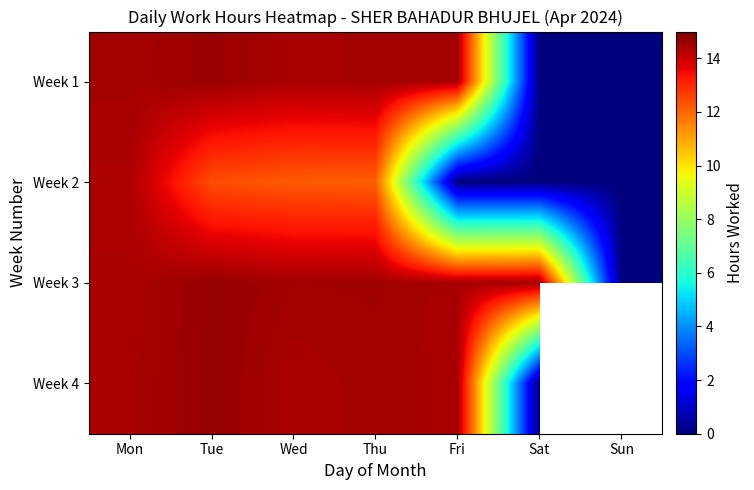

What is the total value across all series at Sat?

14.5